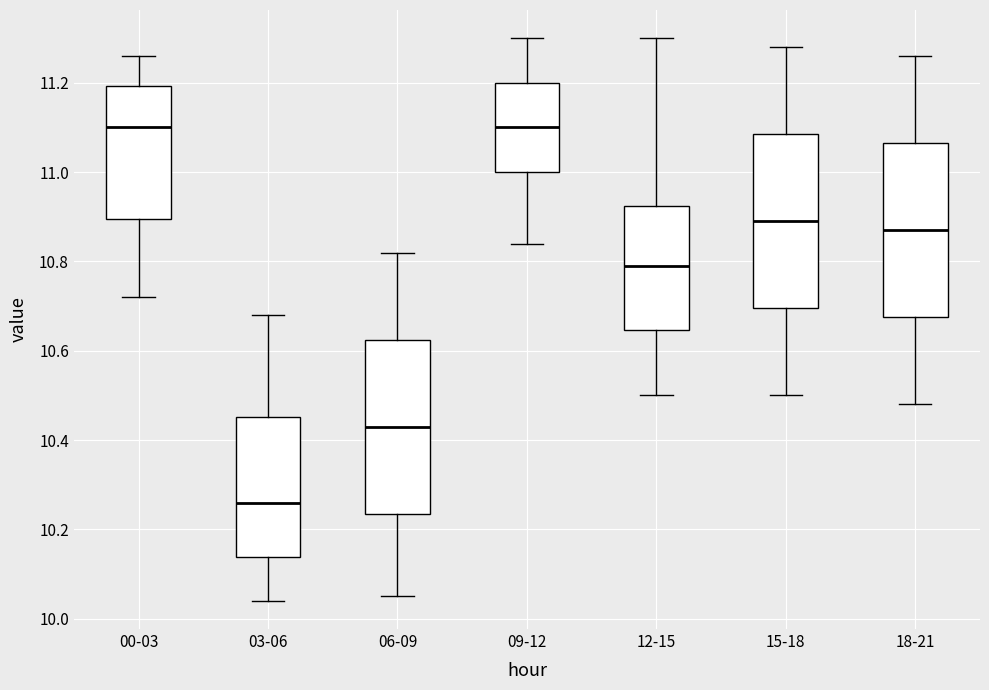

Which box has the lowest median line?

03-06